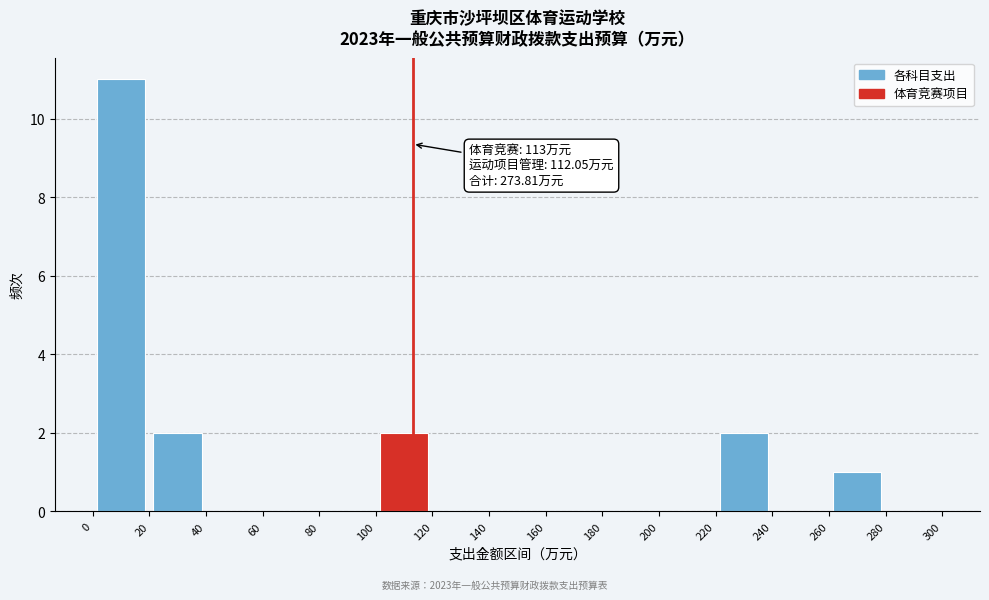

Over which range of the x-axis is the bar tallest?

0 to 20